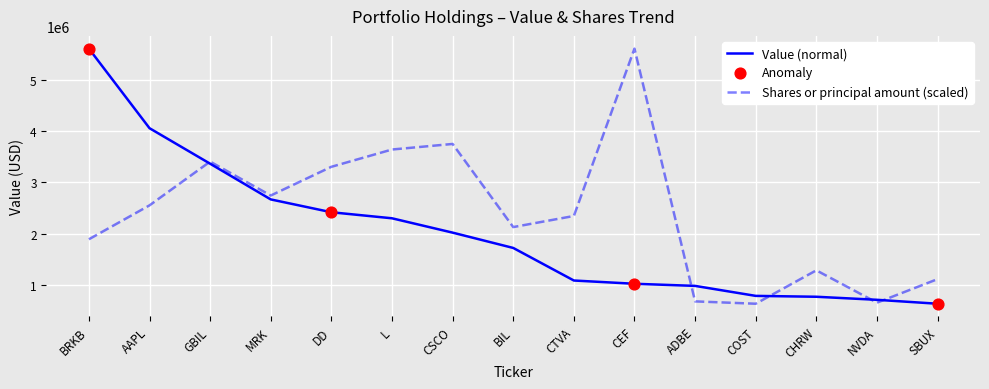

Which series contains the highest Y value?

Value